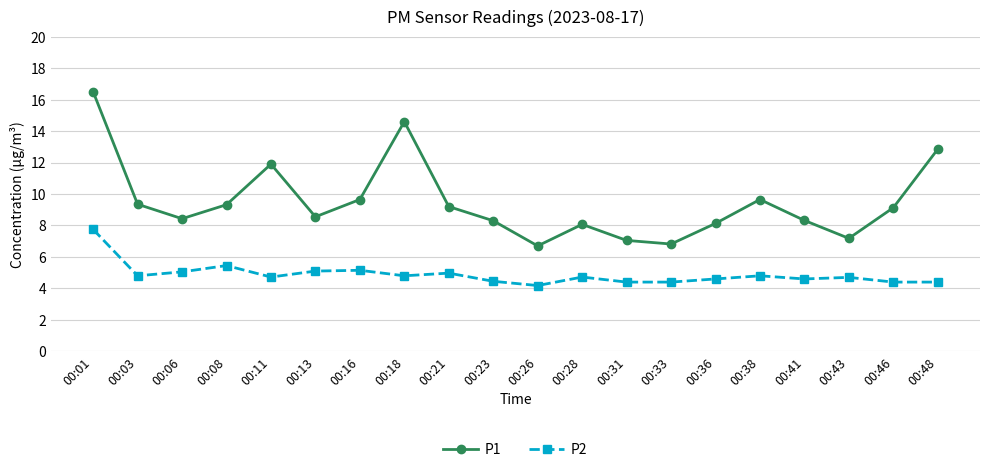

True or false: P1 and P2 intersect in this chart.

False